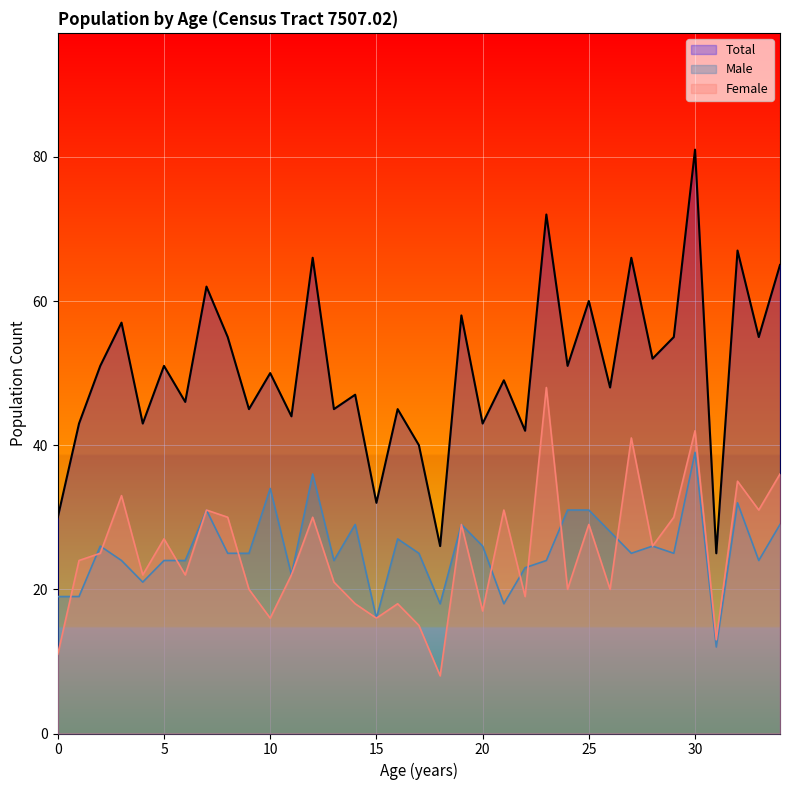

What are all the series names shown in the legend?

Male, Female, Total